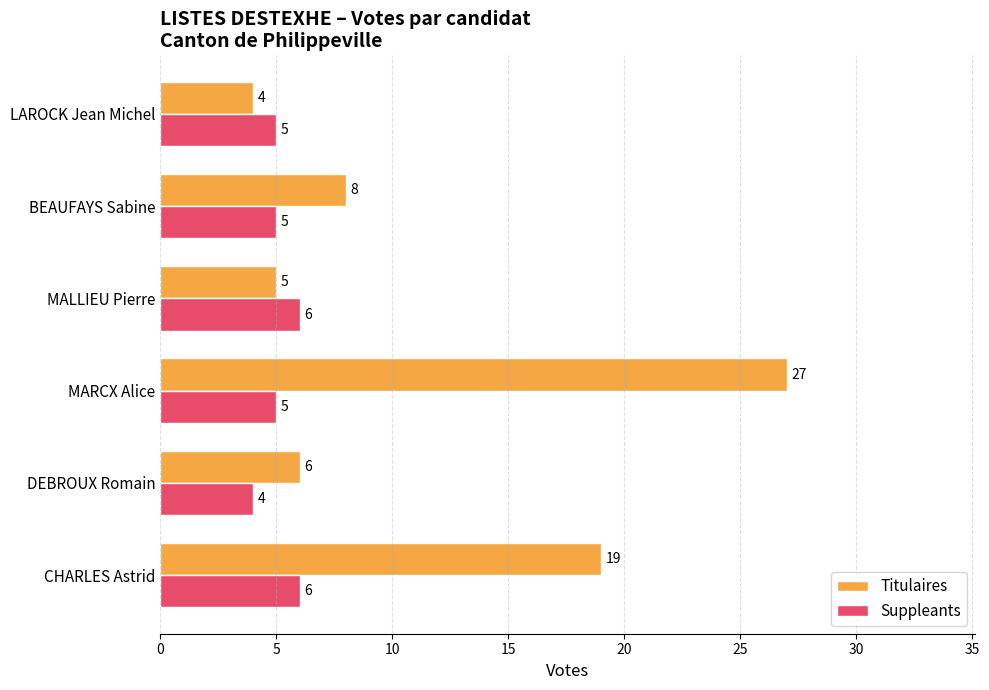

At which category is the sum across all series the highest?

MARCX Alice